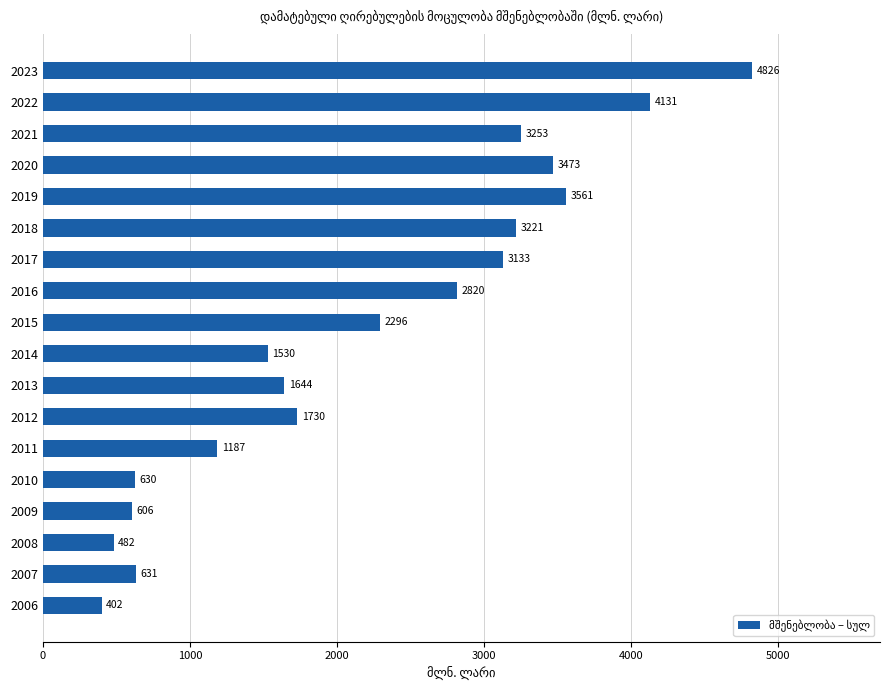

Which has a higher value, 2017 or 2011?

2017